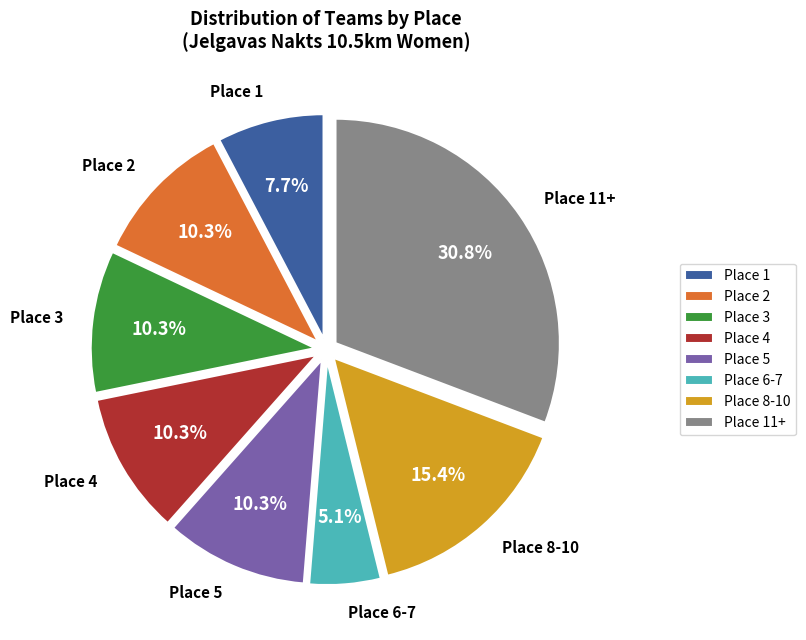

Is there any slice that represents more than half of the pie?

No